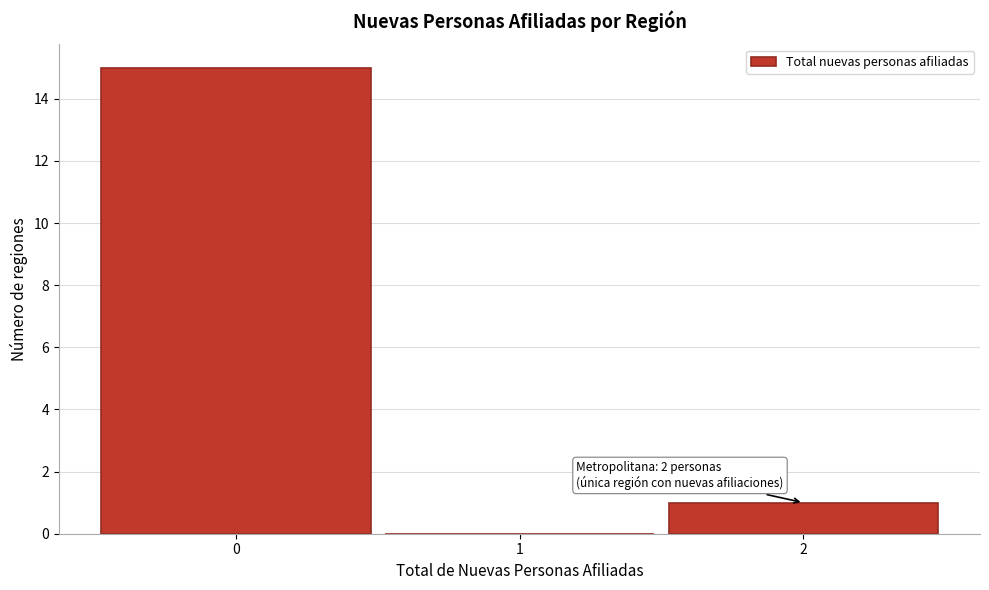

Which range on the x-axis has the tallest bar?

-0.5 to 0.5